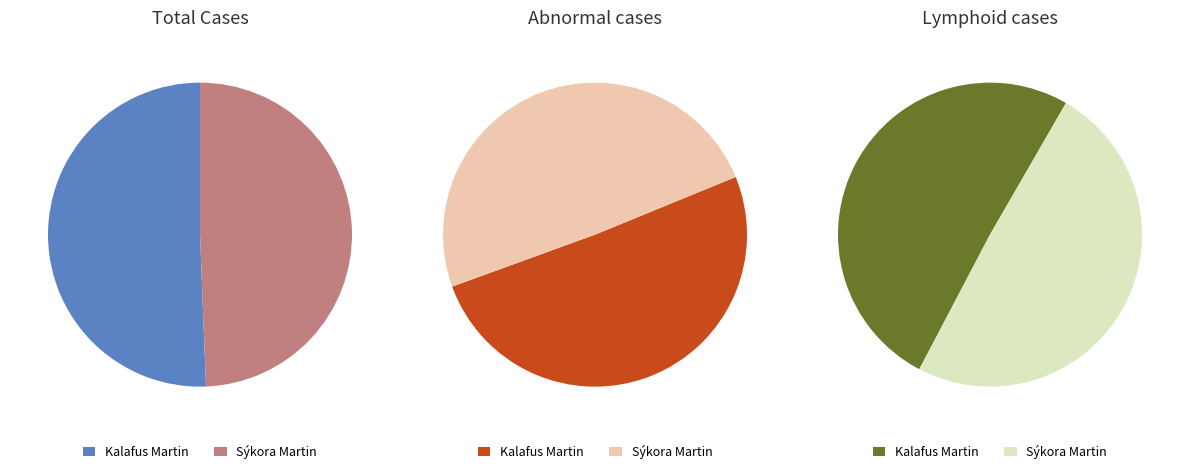

How many segments does this pie chart have?

2